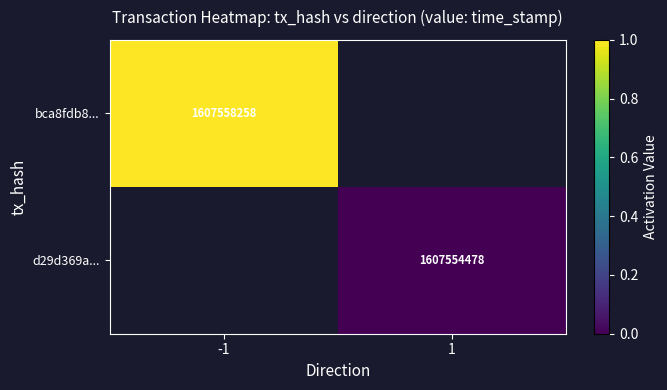

Is it true that bca8fdb8... equals 1607558258 at -1?

True